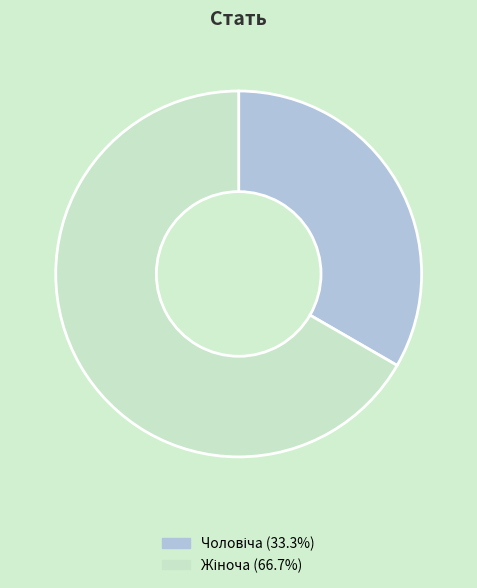

Is there a majority slice in this chart?

Yes